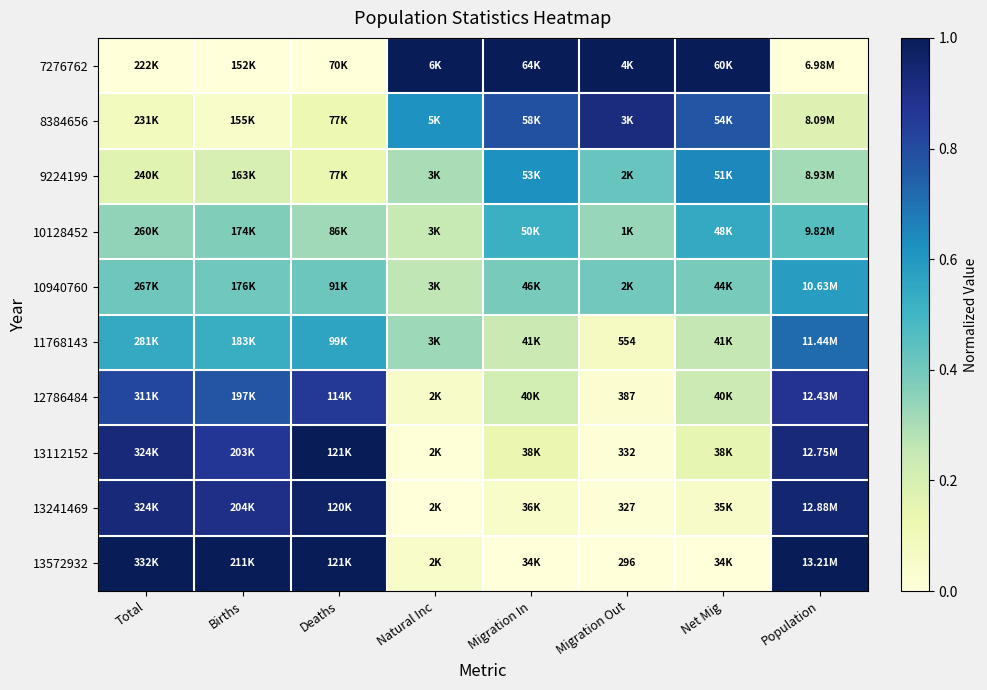

Count the number of data series in this chart.

10